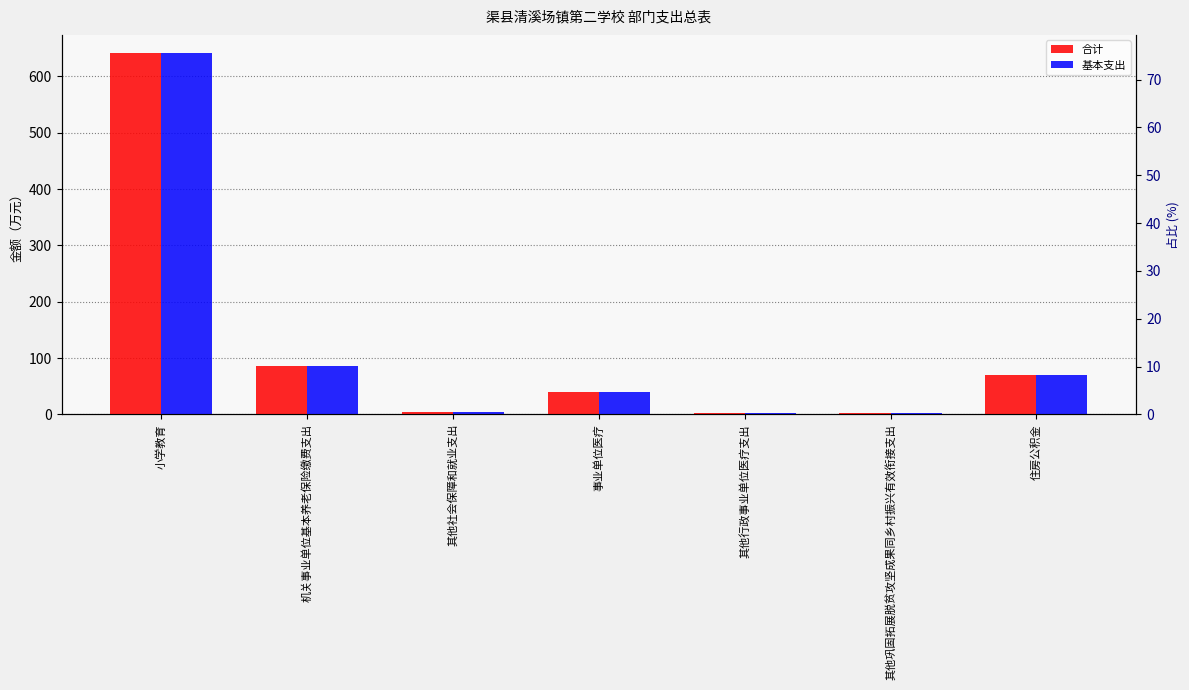

What is the label of the 6th bar from the left?

其他巩固拓展脱贫攻坚成果同乡村振兴有效衔接支出